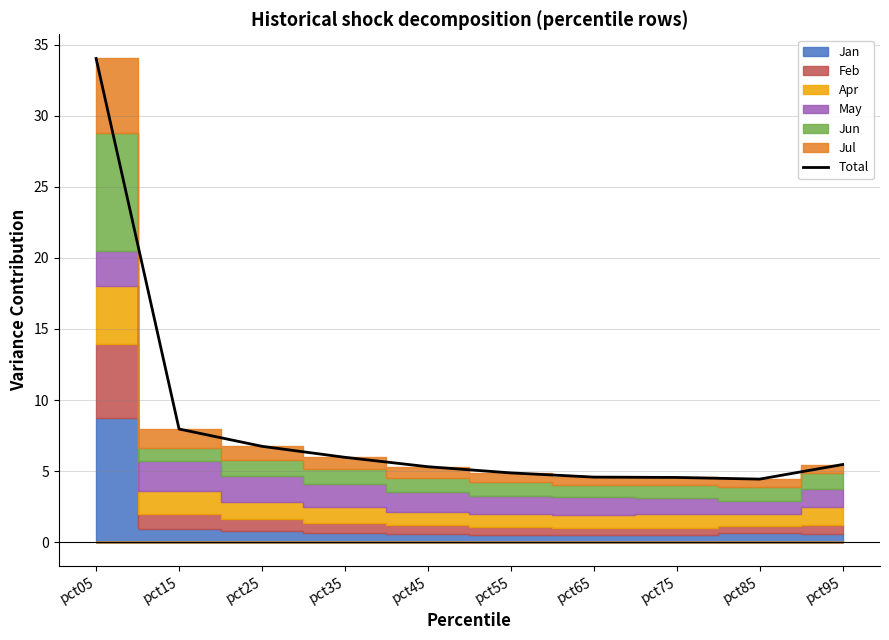

What is the sum of the values at pct35 and pct85?

10.4